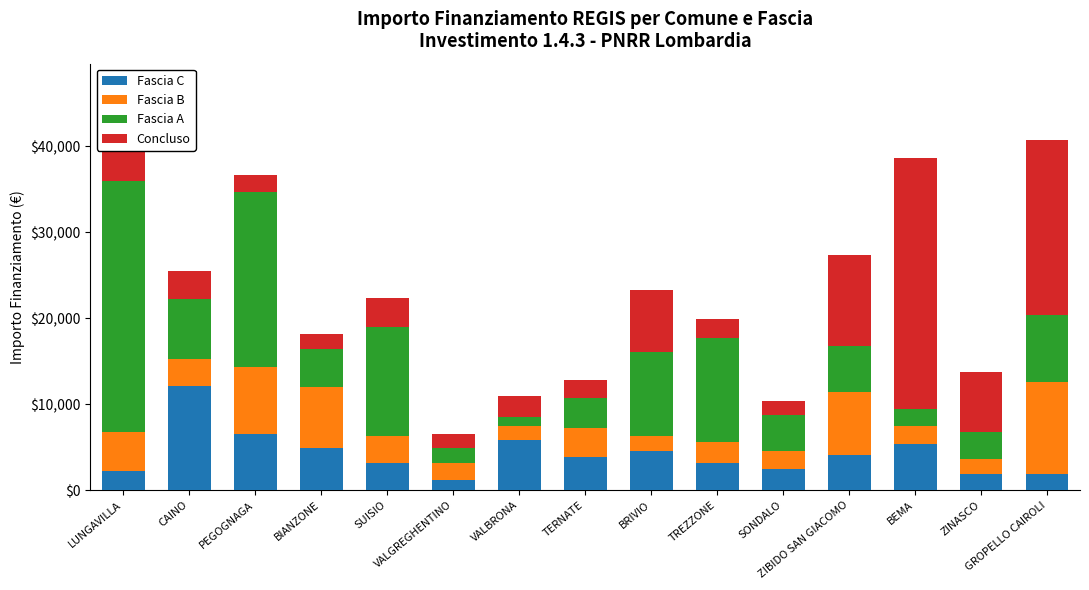

What is the highest value of the Fascia C series?

12150